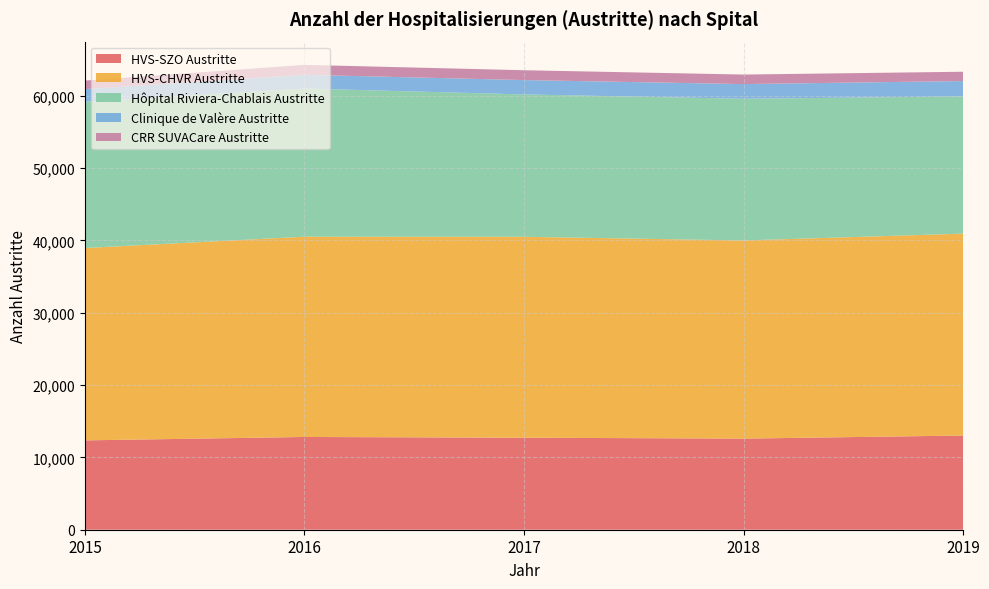

Reading left to right, list all the values displayed in this chart.

HVS-SZO Austritte: 2015=12355	2016=12825	2017=12723	2018=12598	2019=13025
HVS-CHVR Austritte: 2015=26597	2016=27689	2017=27781	2018=27399	2019=27912
Hôpital Riviera-Chablais Austritte: 2015=20217	2016=20493	2017=19686	2018=19593	2019=18977
Clinique de Valère Austritte: 2015=1753	2016=1897	2017=1984	2018=2030	2019=2127
CRR SUVACare Austritte: 2015=1183	2016=1374	2017=1362	2018=1318	2019=1286